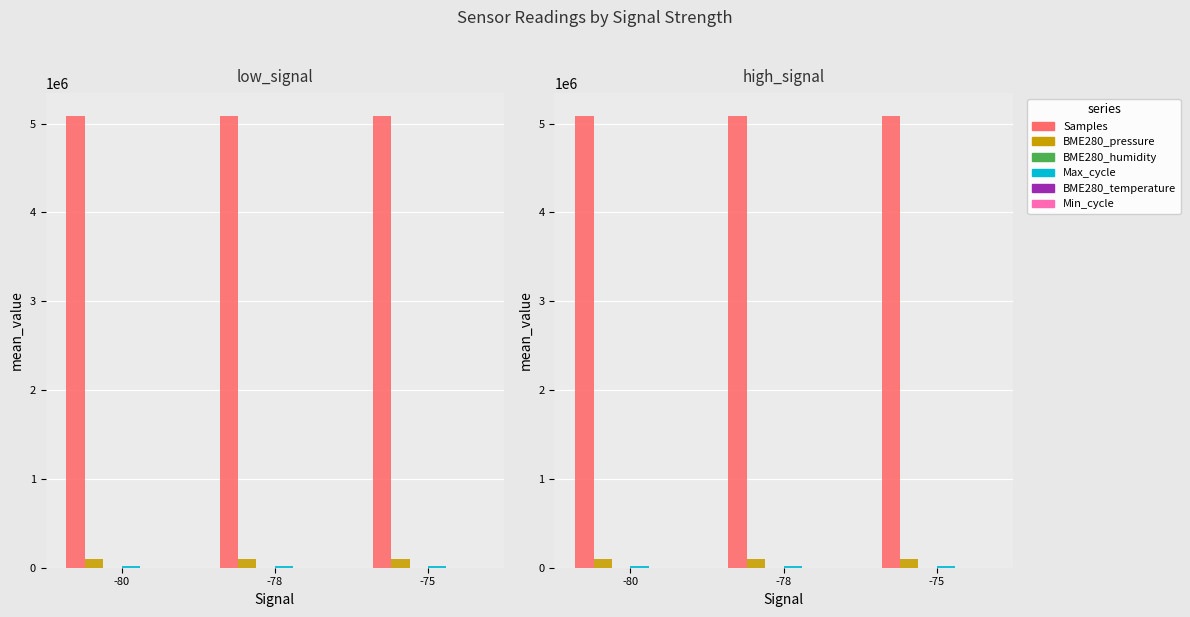

Where is BME280_humidity nearest to the value 56?

-78